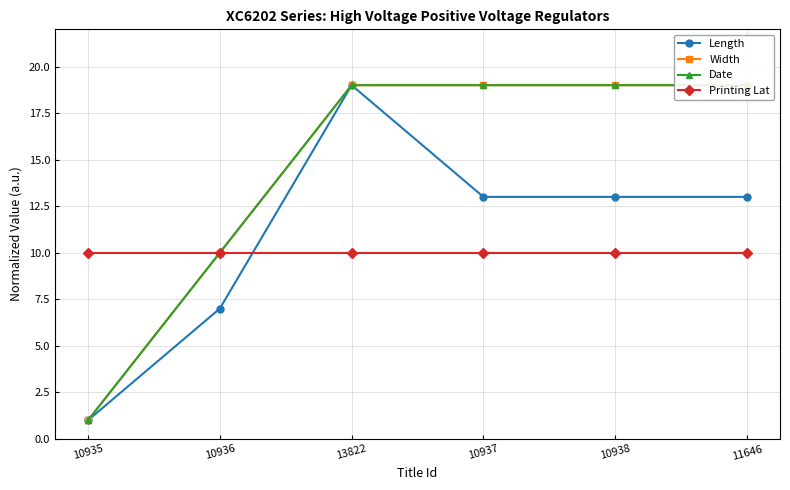

Where is the first local maximum for Length?

13822